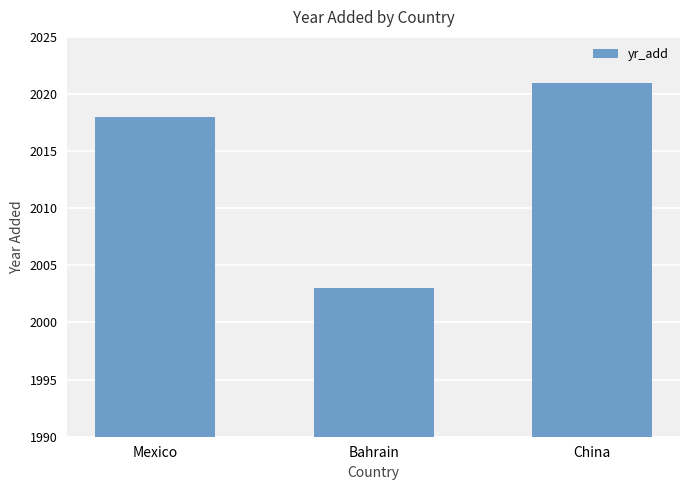

What is the change in value from Mexico to China?

+3